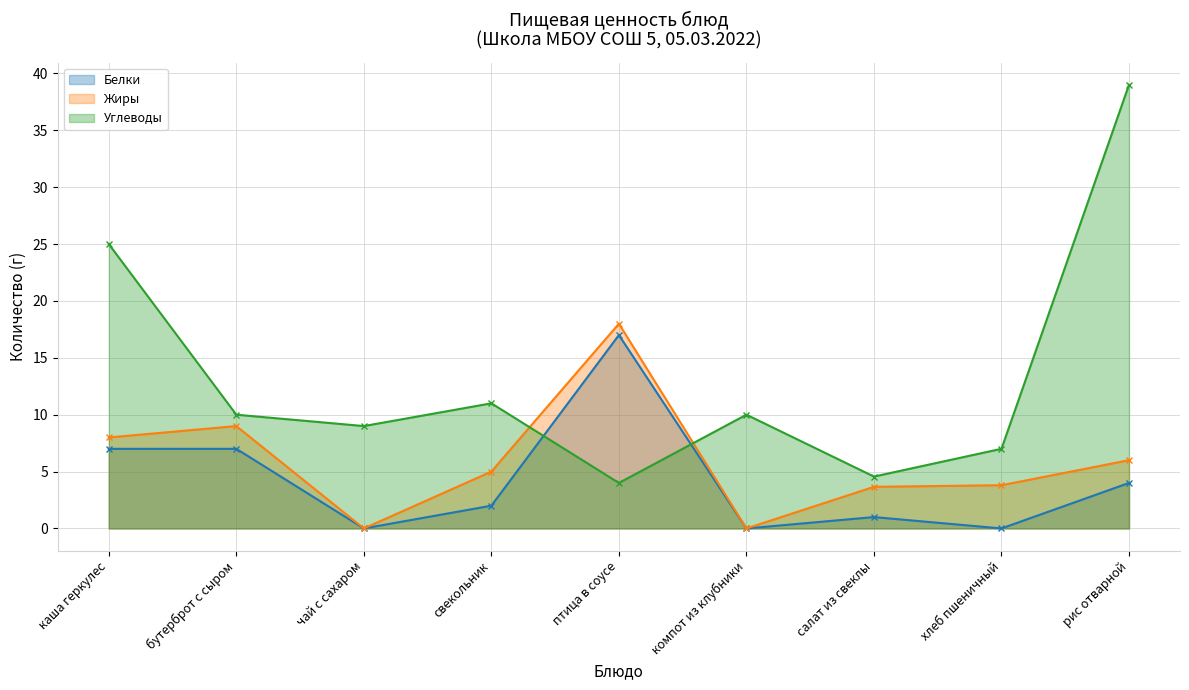

Which label corresponds to the smallest value in the chart?

чай с сахаром